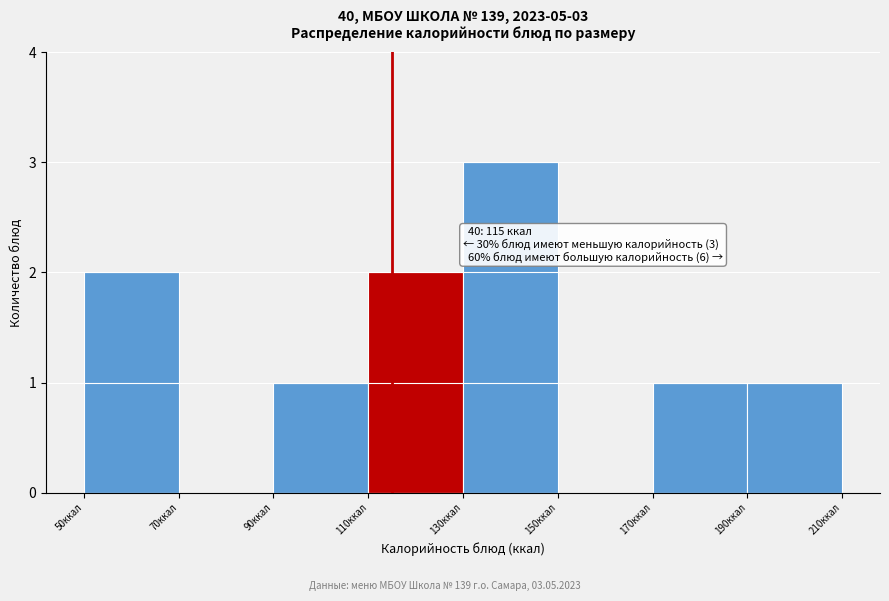

Which range on the x-axis has the tallest bar?

130 to 150